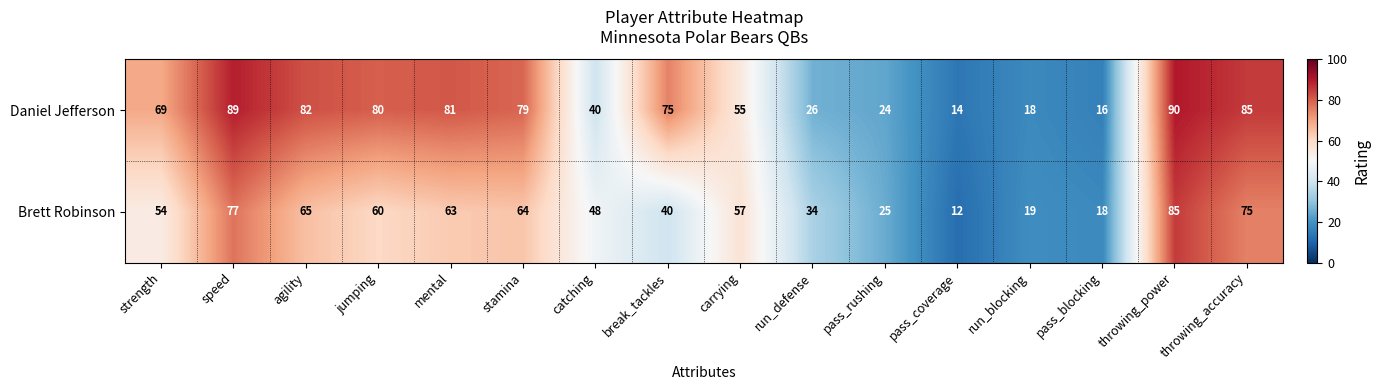

Where is Daniel Jefferson nearest to the value 52?

carrying